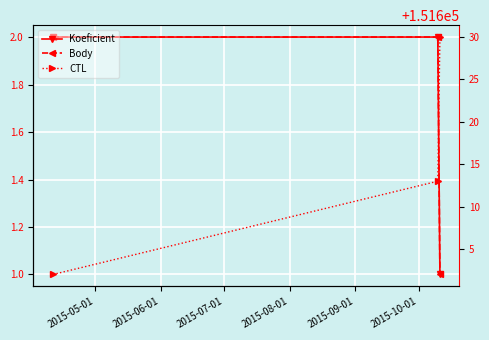

What is the approximate value of Body at 2015-05-01?

2